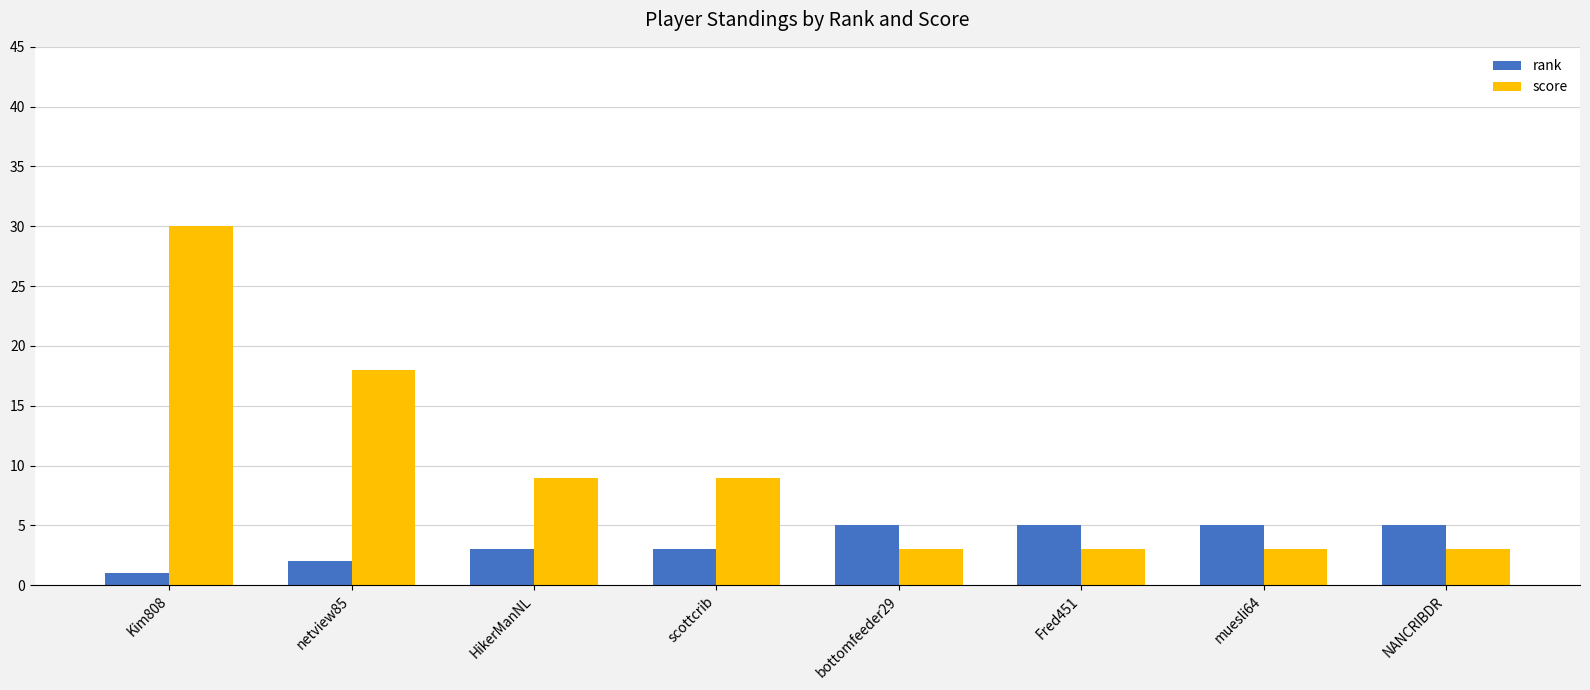

What is the value of the score bar at the 4th from the left?

9